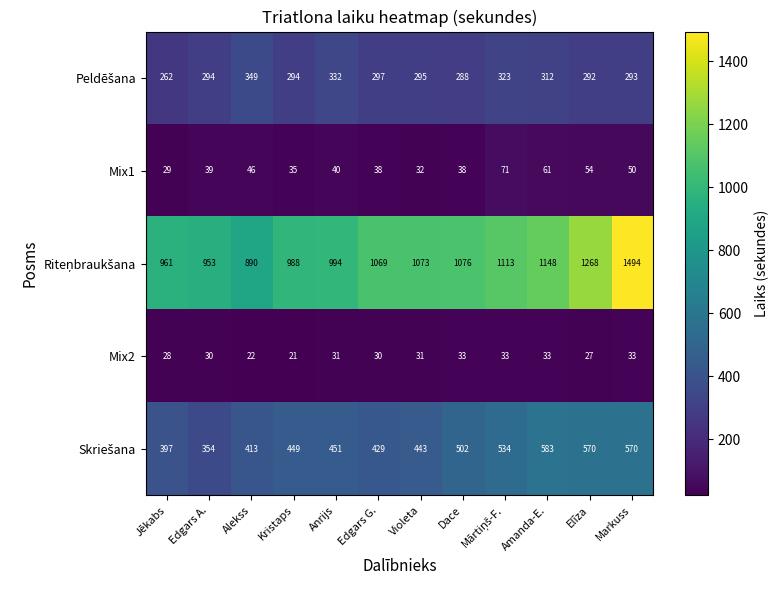

The Mix2 series shows 33 at Kristaps. True or false?

False